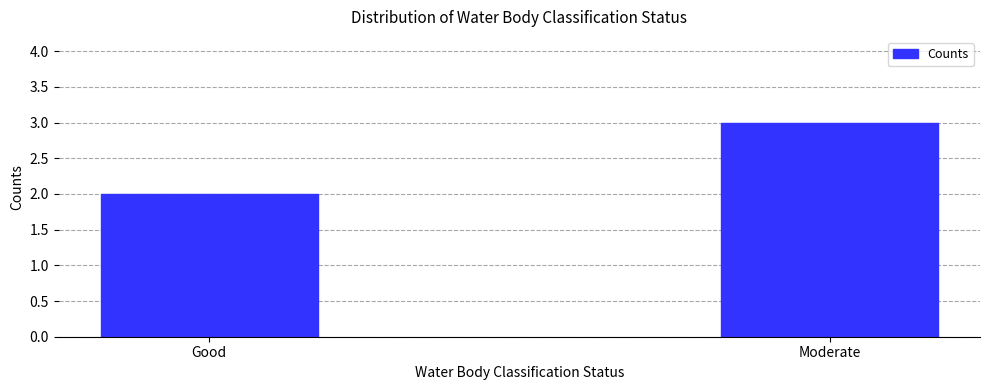

What is the difference between the maximum and minimum values?

1